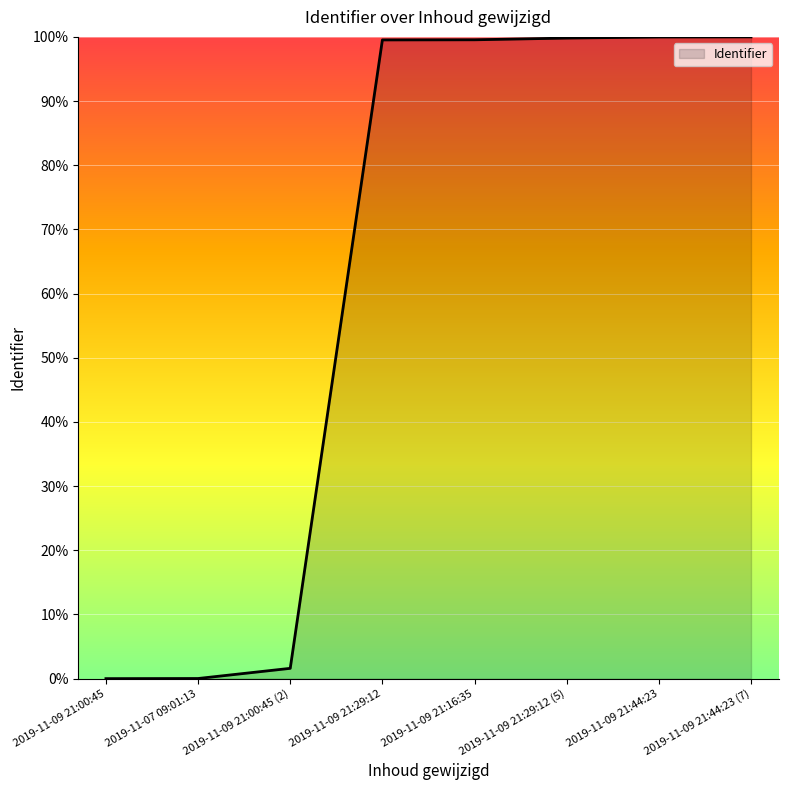

True or false: the data shows 137.5 at 2019-11-09 21:16:35.

False